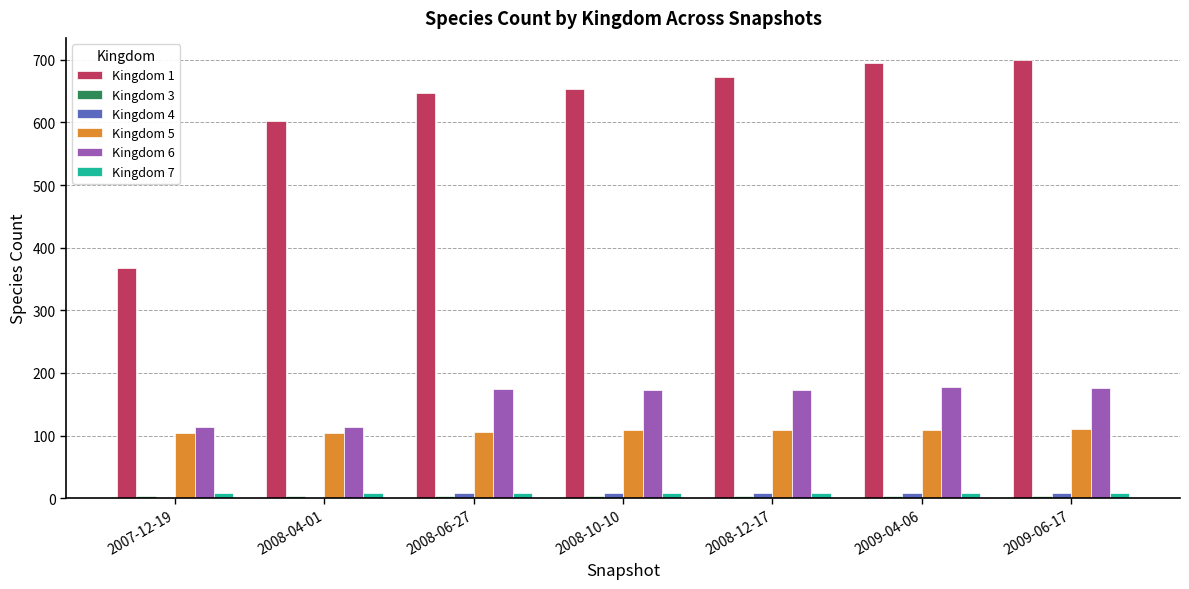

Is it true that Kingdom 5 equals 109 at 2008-12-17?

True